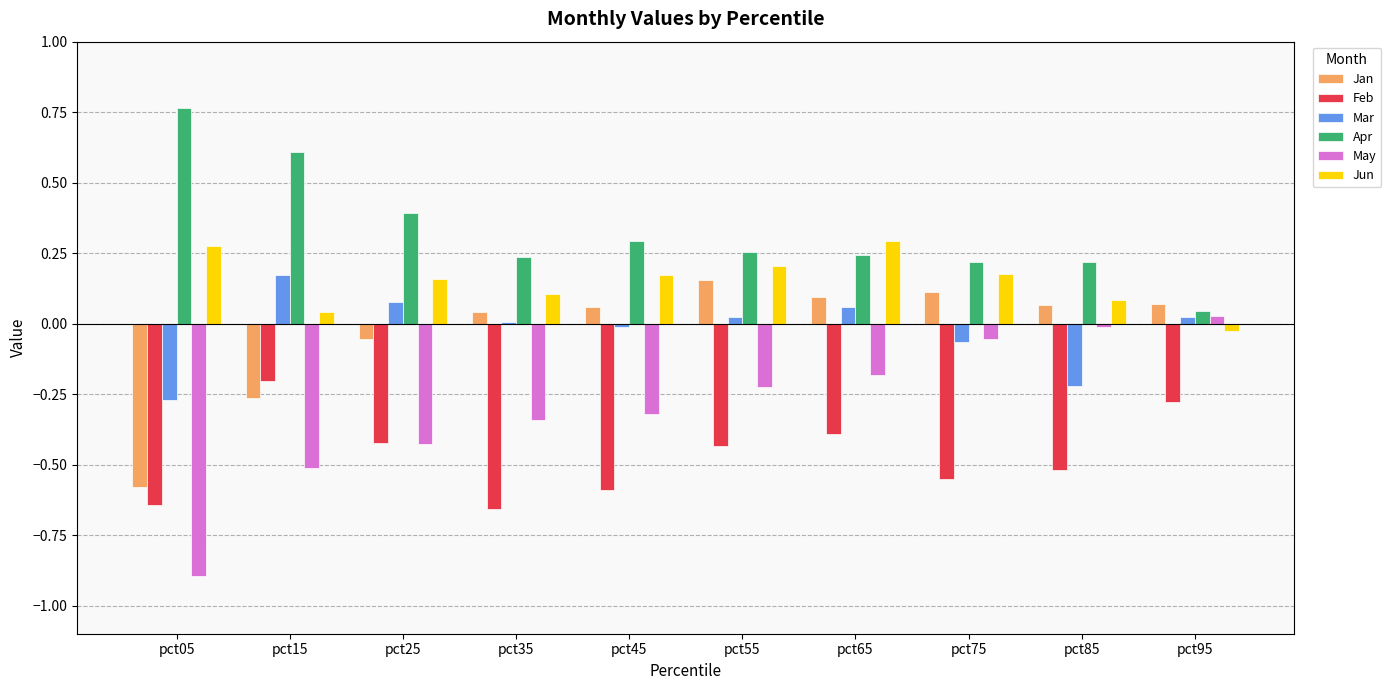

The value of Feb at pct45 is -0.6. True or false?

True